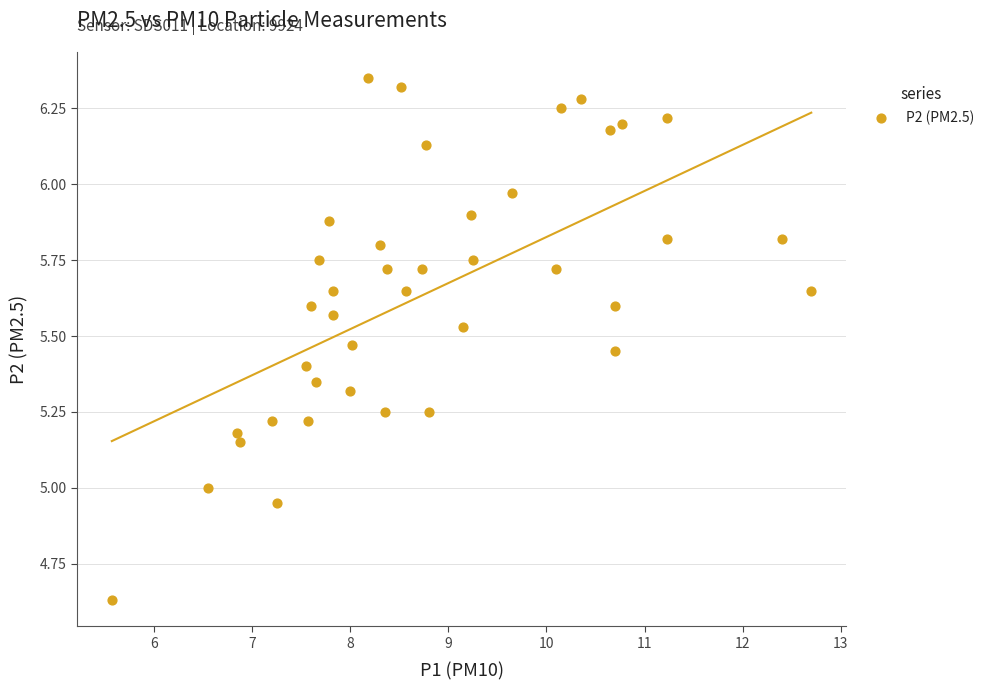

What is the range of X values (max minus min)?

7.1